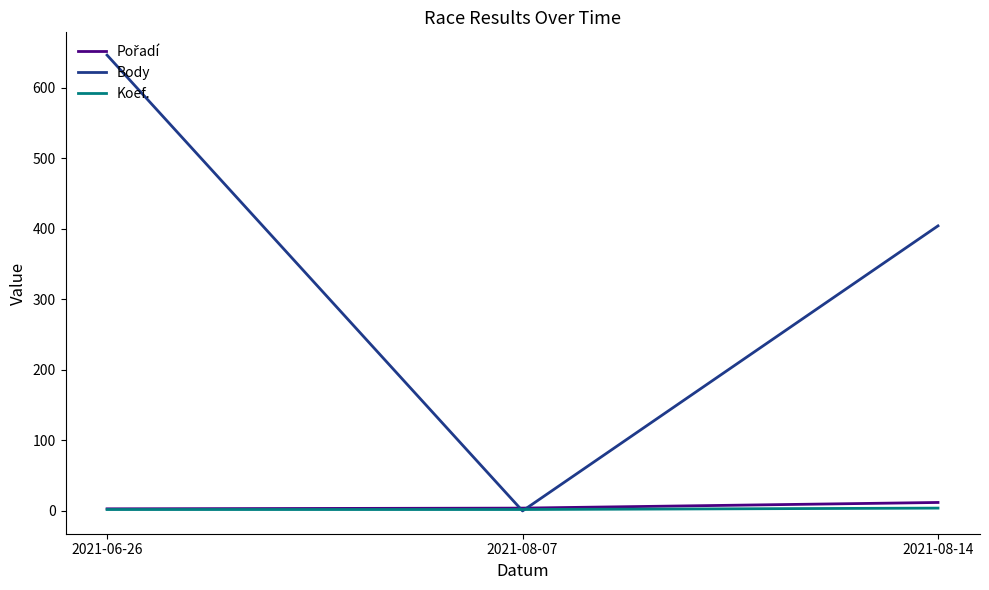

List the labels in order of Body value, smallest first.

2021-08-07, 2021-08-14, 2021-06-26